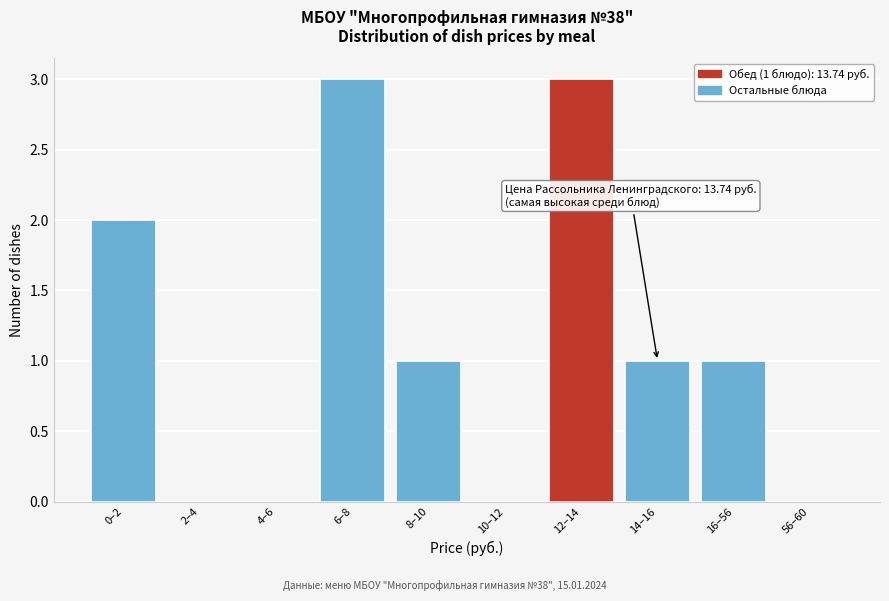

Reading right to left, extract all data points from this chart.

56–60=0	16–56=1	14–16=1	12–14=3	10–12=0	8–10=1	6–8=3	4–6=0	2–4=0	0–2=2